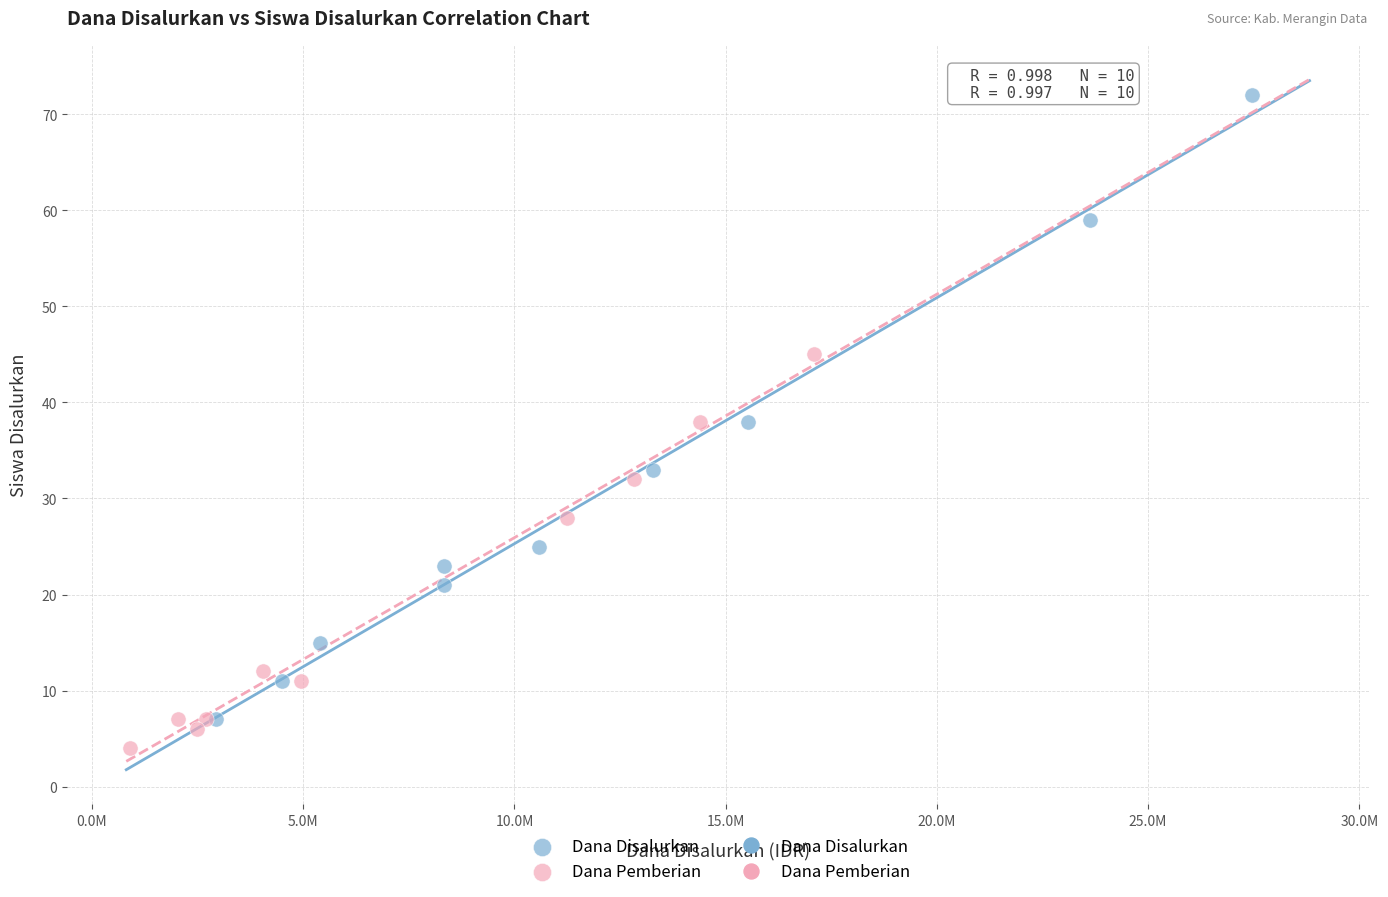

Which series has the largest Y range (max minus min)?

Dana Disalurkan